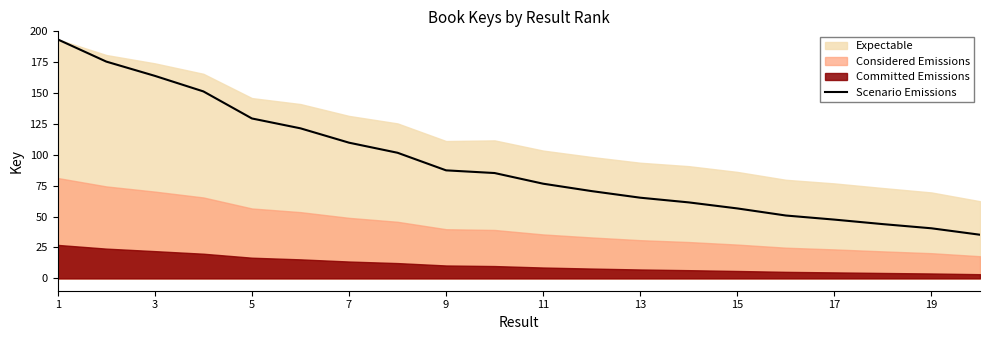

Is it true that the value at 1 is 193.4?

True